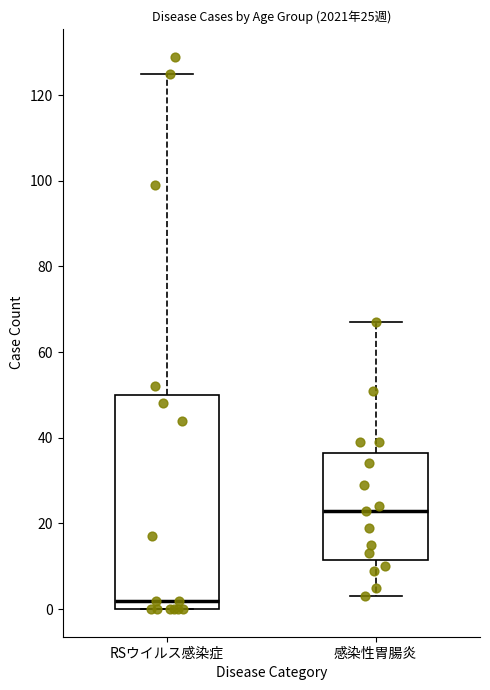

Which box's median line is the highest?

感染性胃腸炎